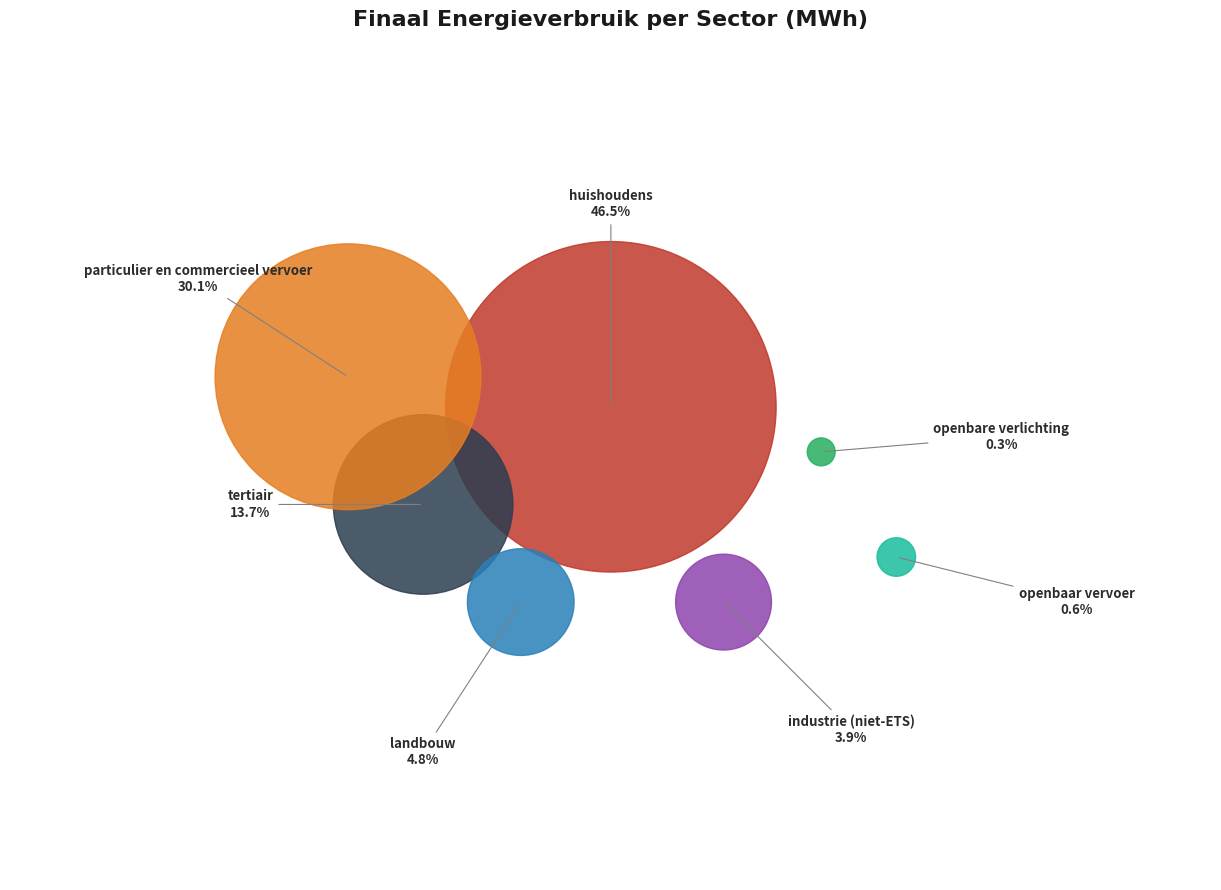

To the nearest percent, what is the difference between the largest and smallest slice percentages?

46%